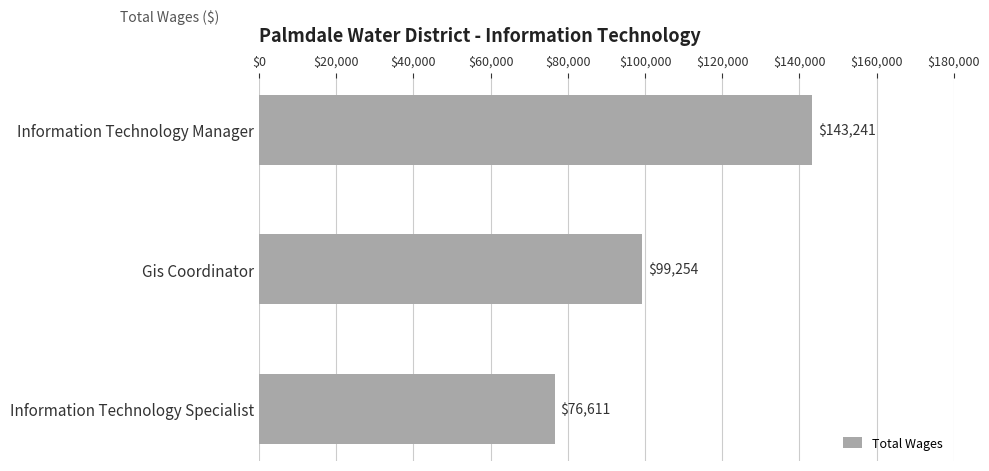

Reading top to bottom, list all the values displayed in this chart.

143241	99254	76611